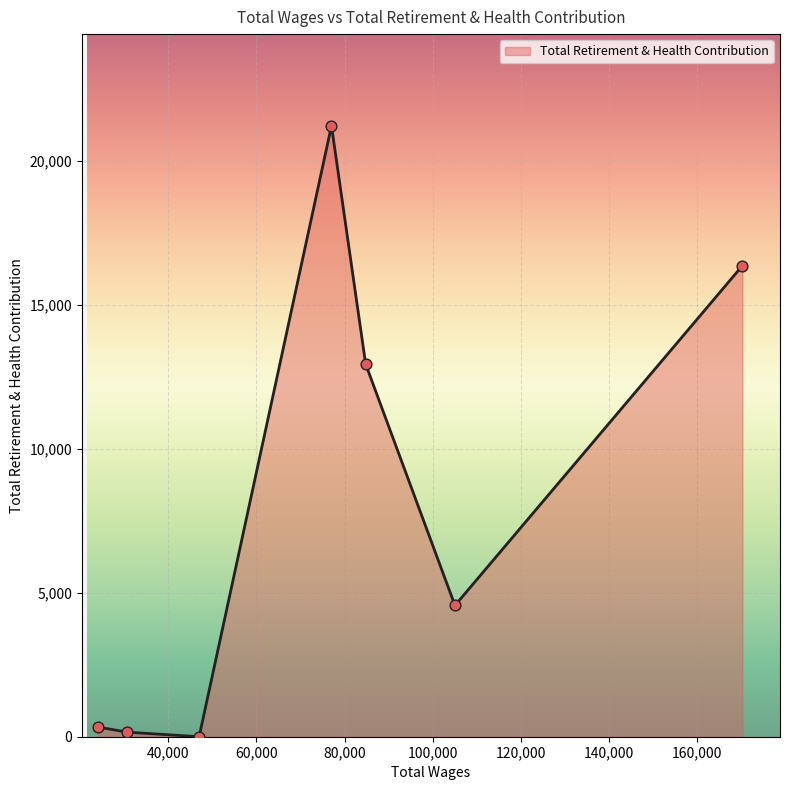

What is the greatest value displayed?

21222